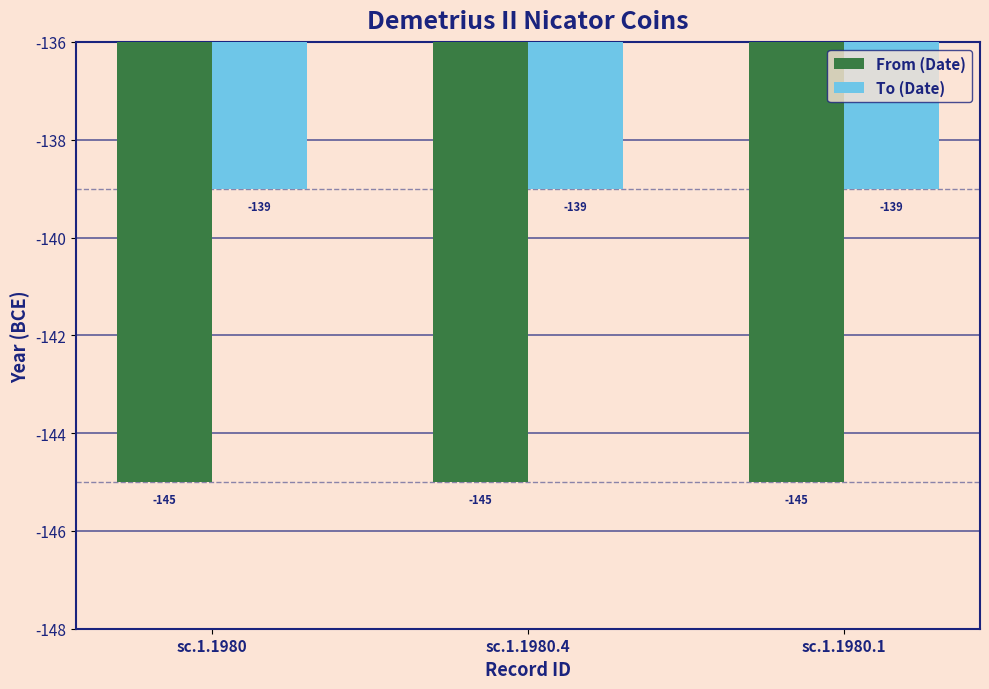

What position from the right is sc.1.1980?

3